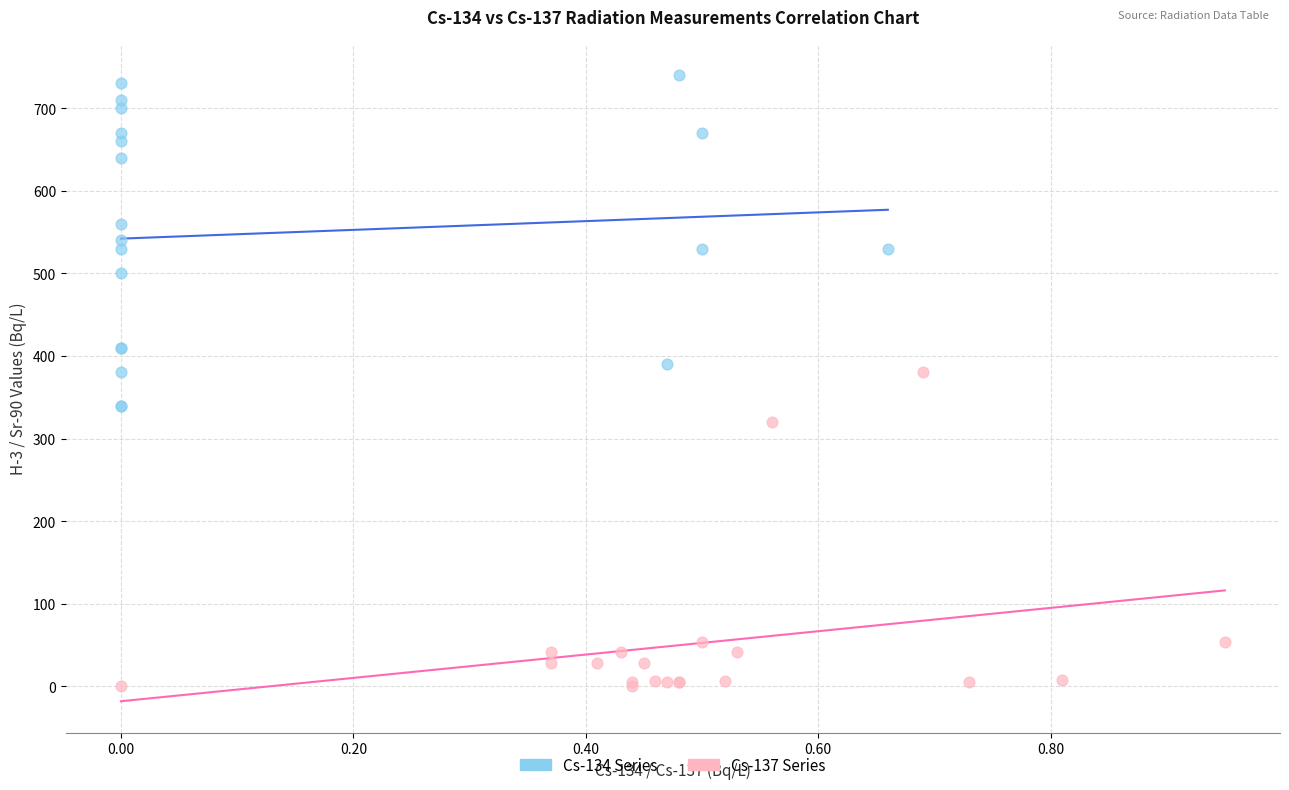

Which series reaches the maximum Y coordinate?

Cs-134 Series